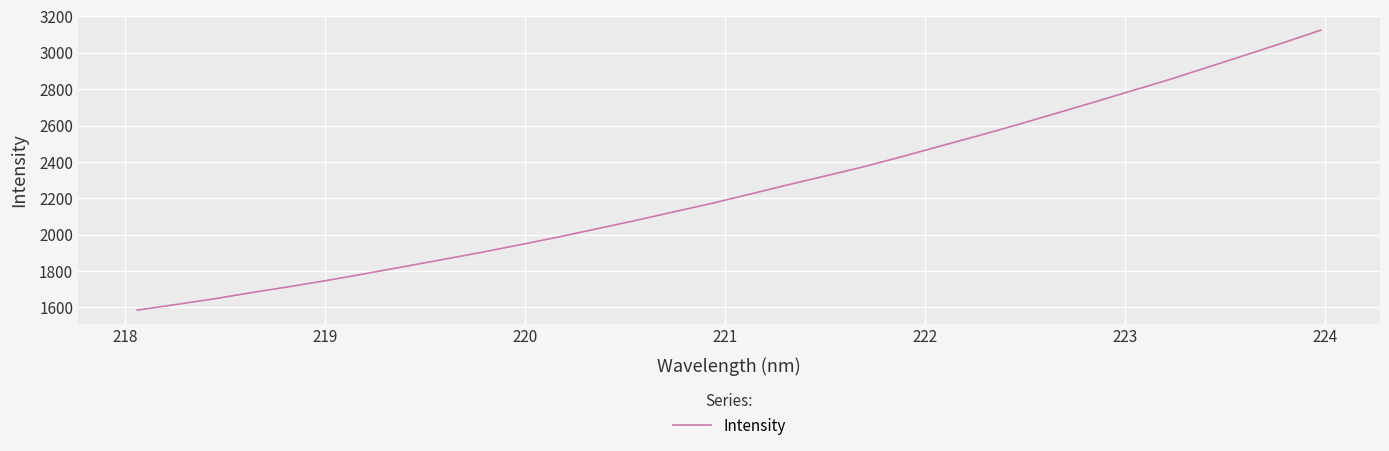

Does the chart have visible grid lines?

Yes